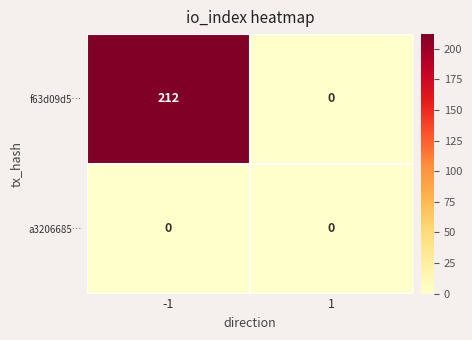

What is the maximum value shown in the chart?

212